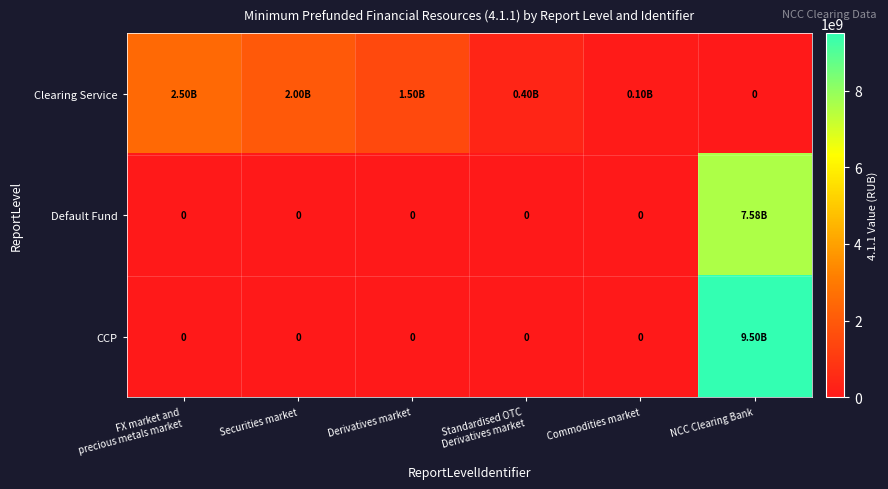

What is the sum of the CCP values at Standardised OTC Derivatives market and NCC Clearing Bank?

9500000000